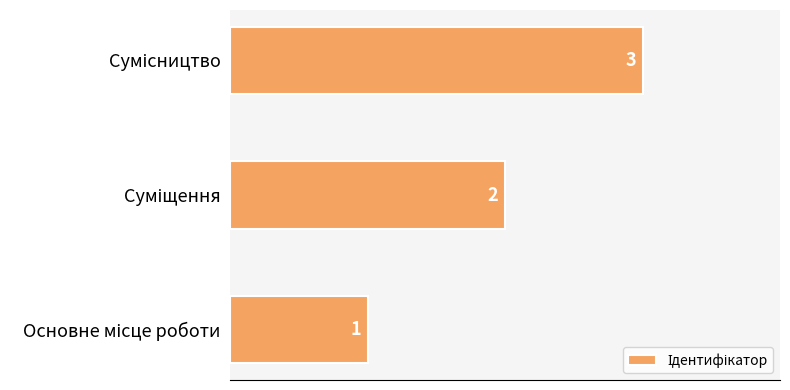

What is the sum of all values?

6